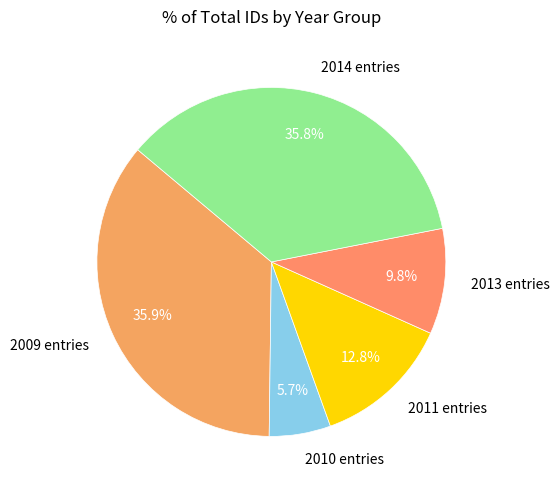

Between 2010 entries and 2014 entries, which is larger?

2014 entries